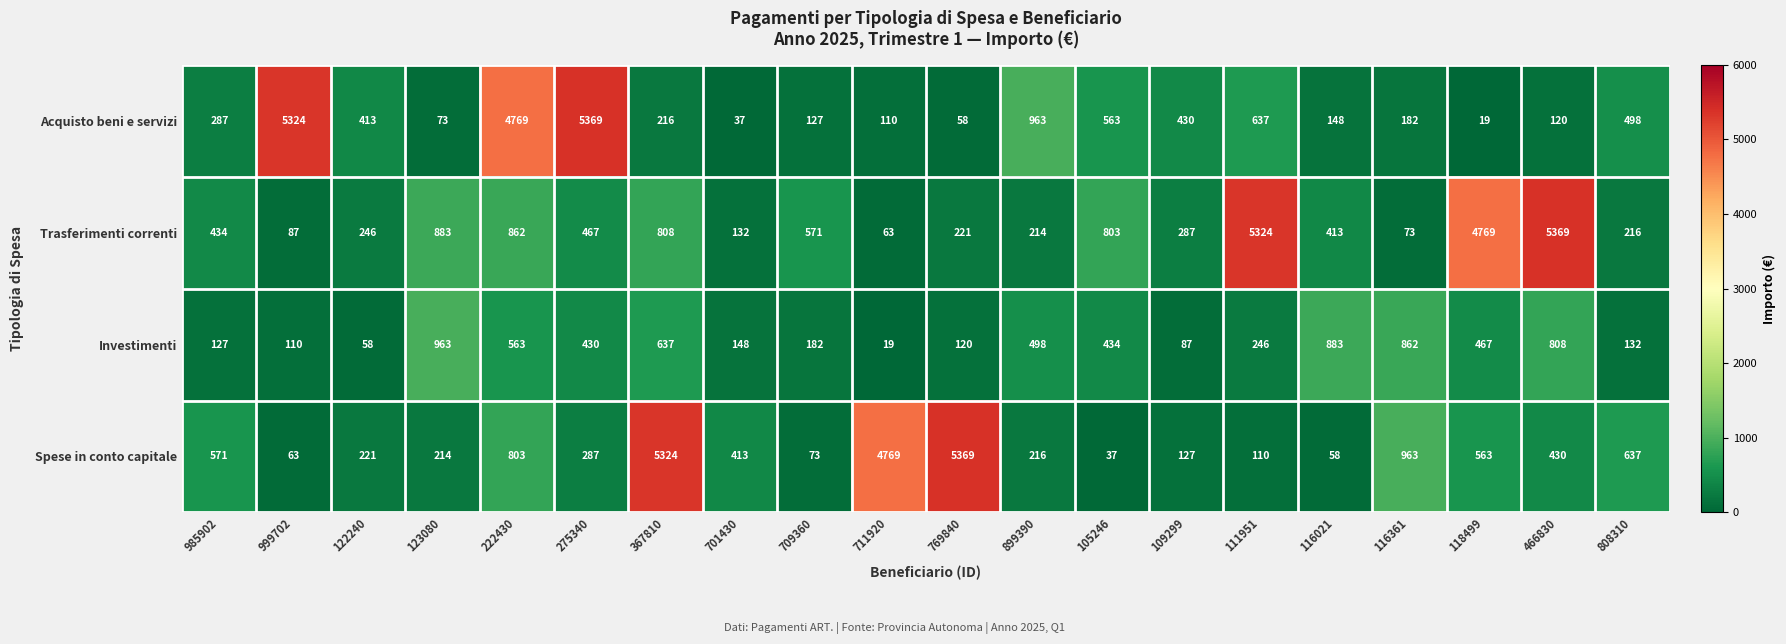

How many distinct data groups are displayed?

4